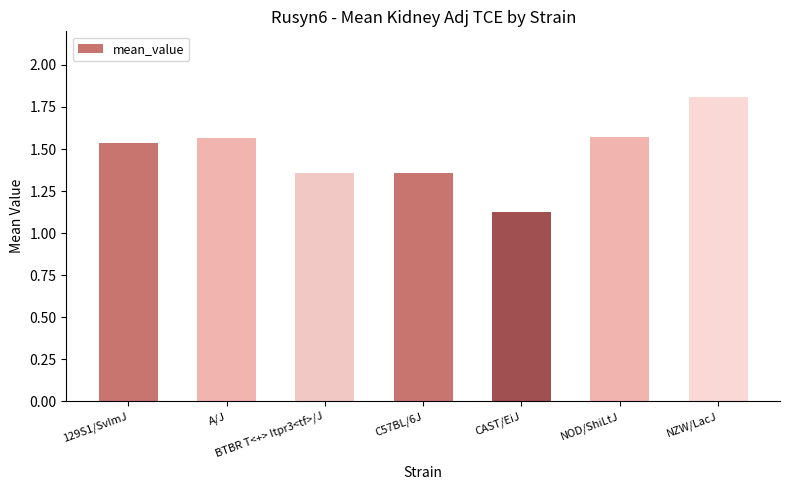

Approximately how many times larger is the value at CAST/EiJ compared to A/J?

0.7